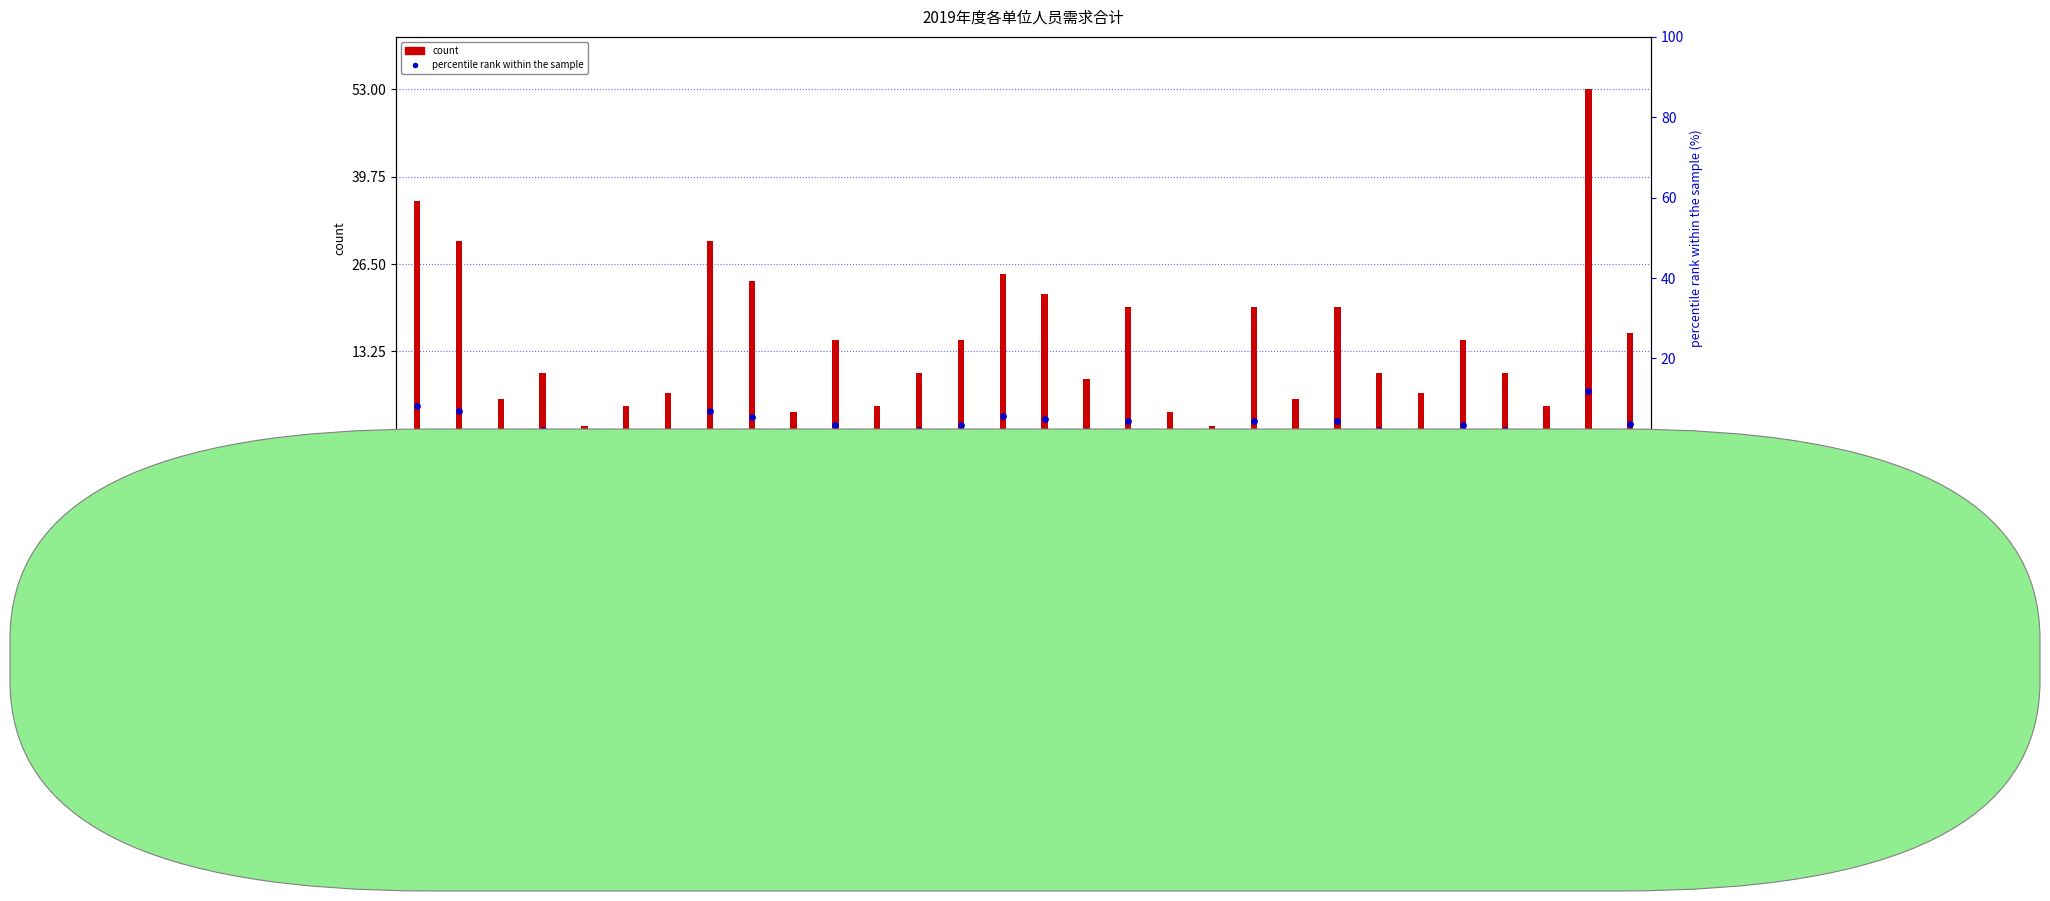

At how many categories does at least one series exceed 29?

4